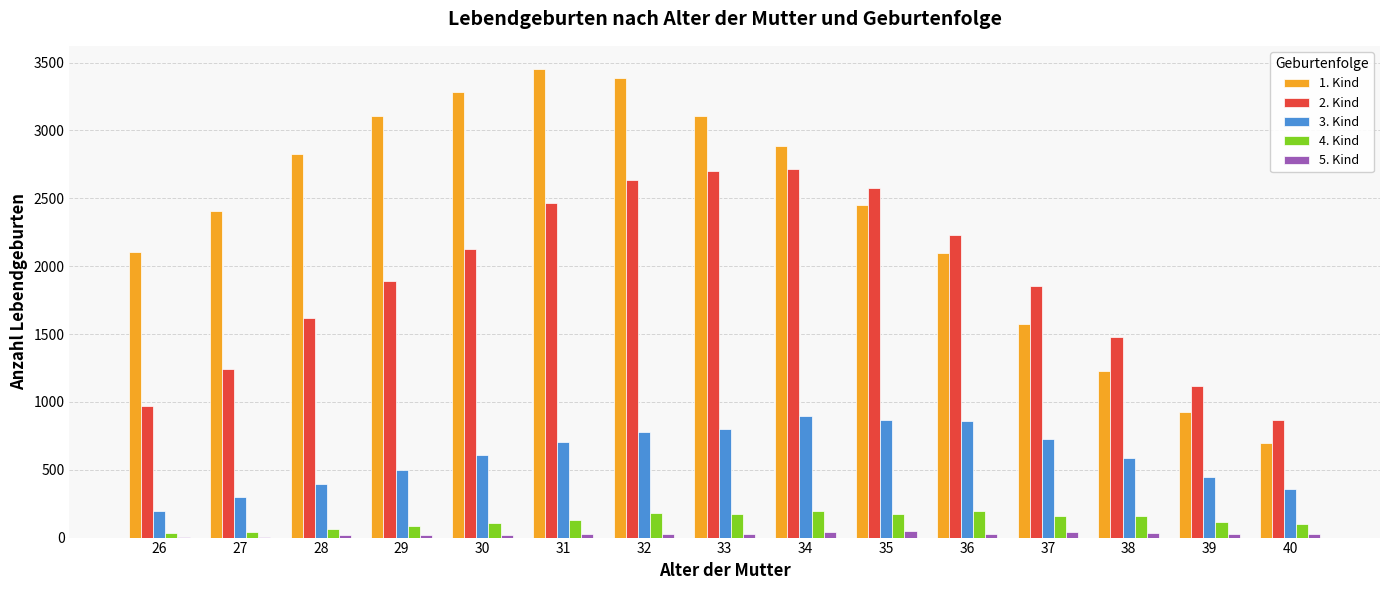

Which series has the largest total across all categories?

1. Kind